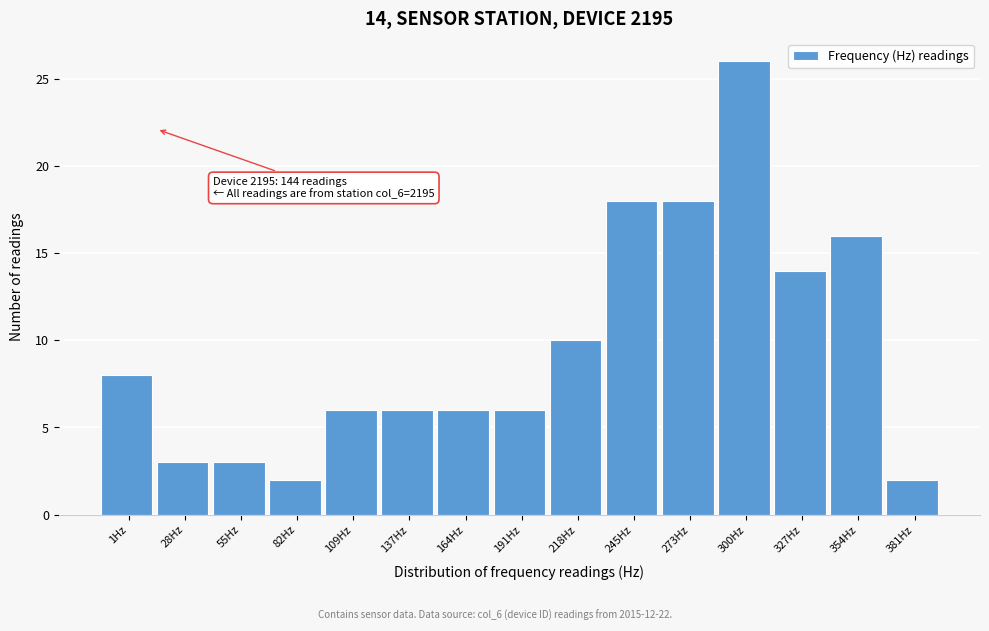

Reading left to right, extract all data points from this chart.

1Hz=8	28Hz=3	55Hz=3	82Hz=2	109Hz=6	137Hz=6	164Hz=6	191Hz=6	218Hz=10	245Hz=18	273Hz=18	300Hz=26	327Hz=14	354Hz=16	381Hz=2